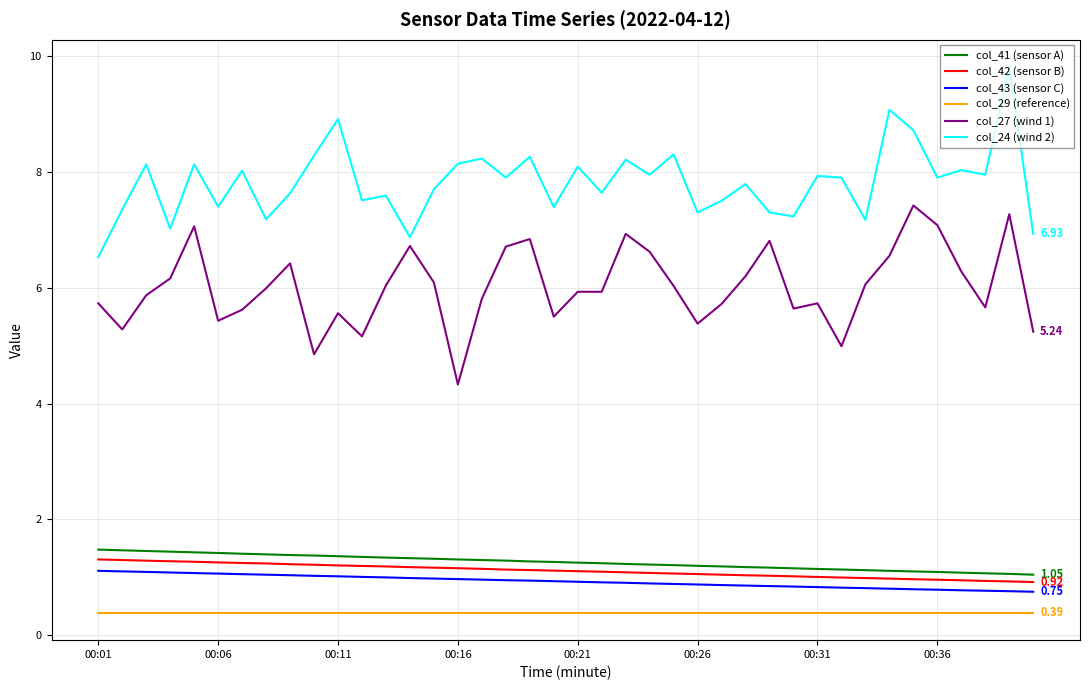

Which series has the largest total across all categories?

col_24 (wind 2)